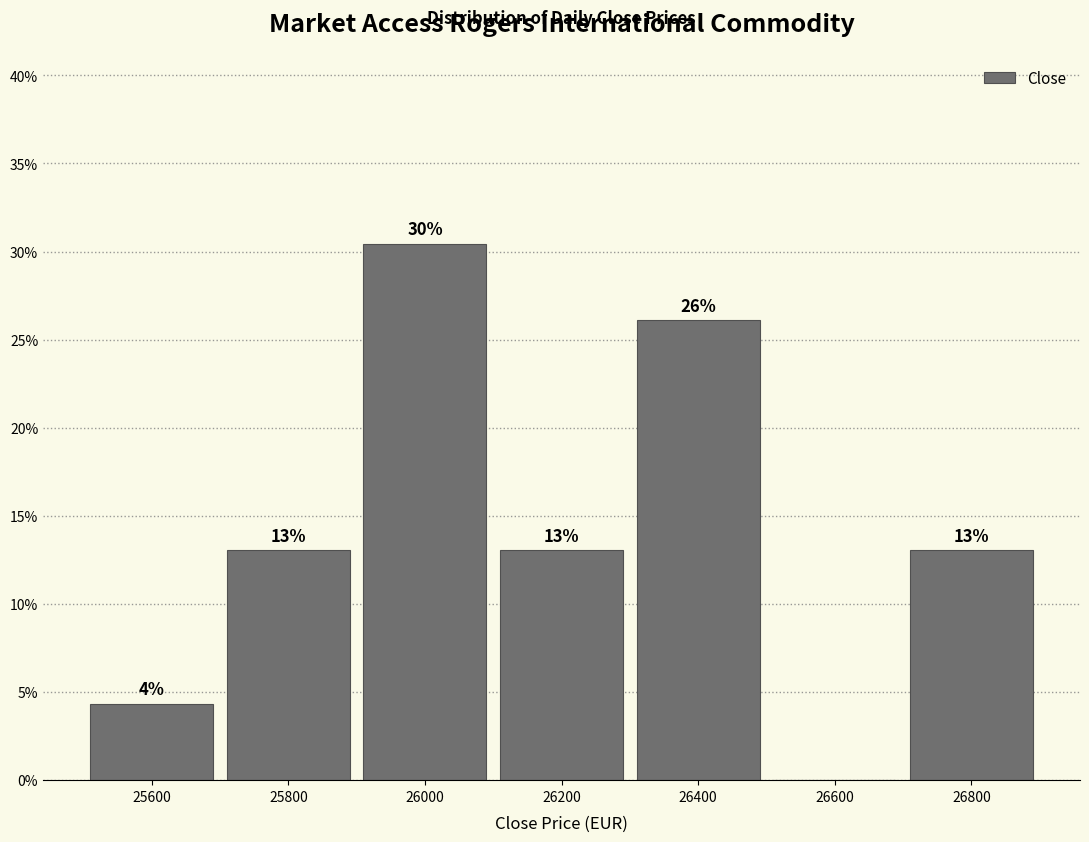

Over which range of the x-axis is the bar tallest?

25900 to 26100